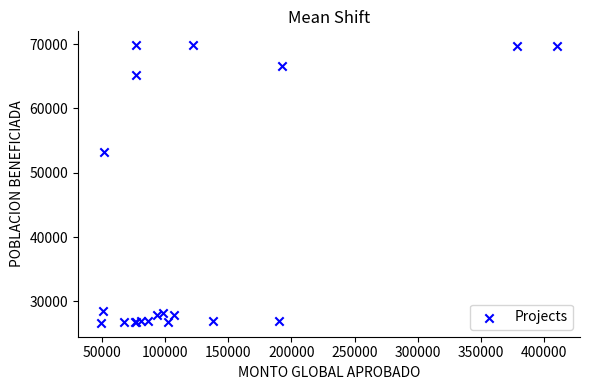

What Y value in the scatter plot is closest to 48252?

53301